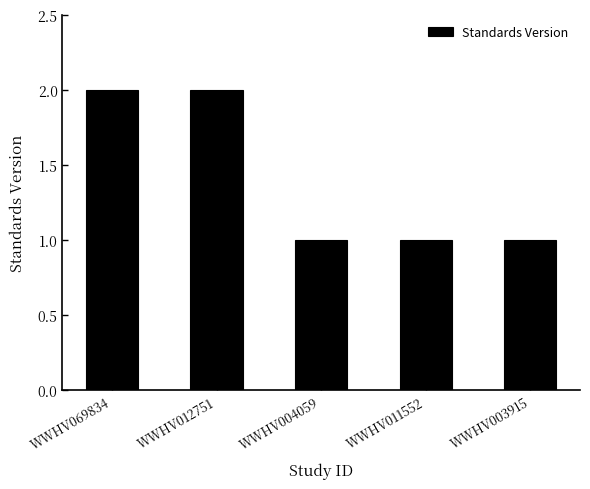

What is the maximum value shown in the chart?

2